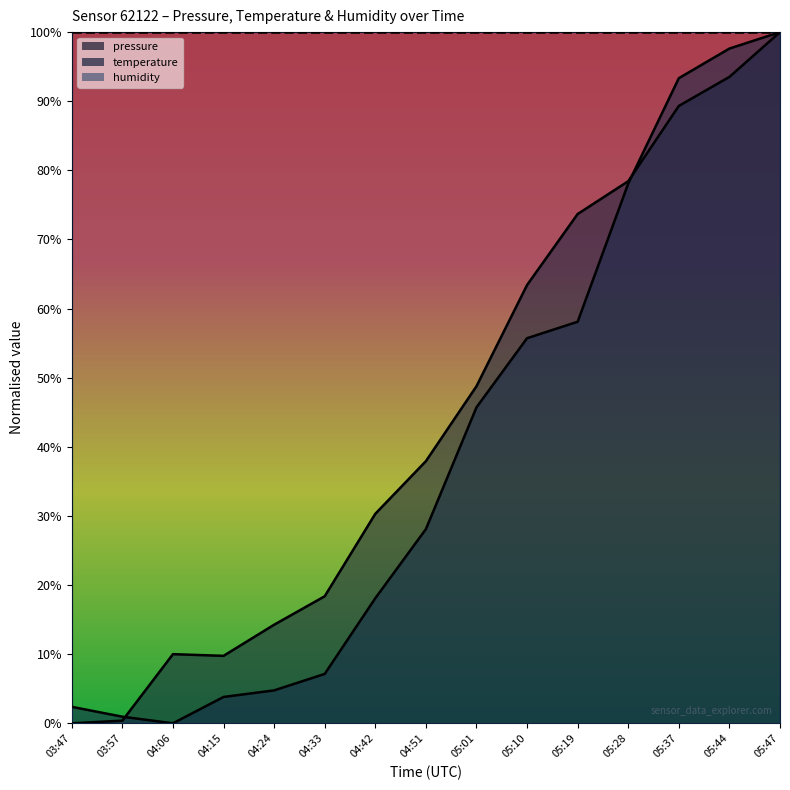

How many values in the temperature series are below 28?

7